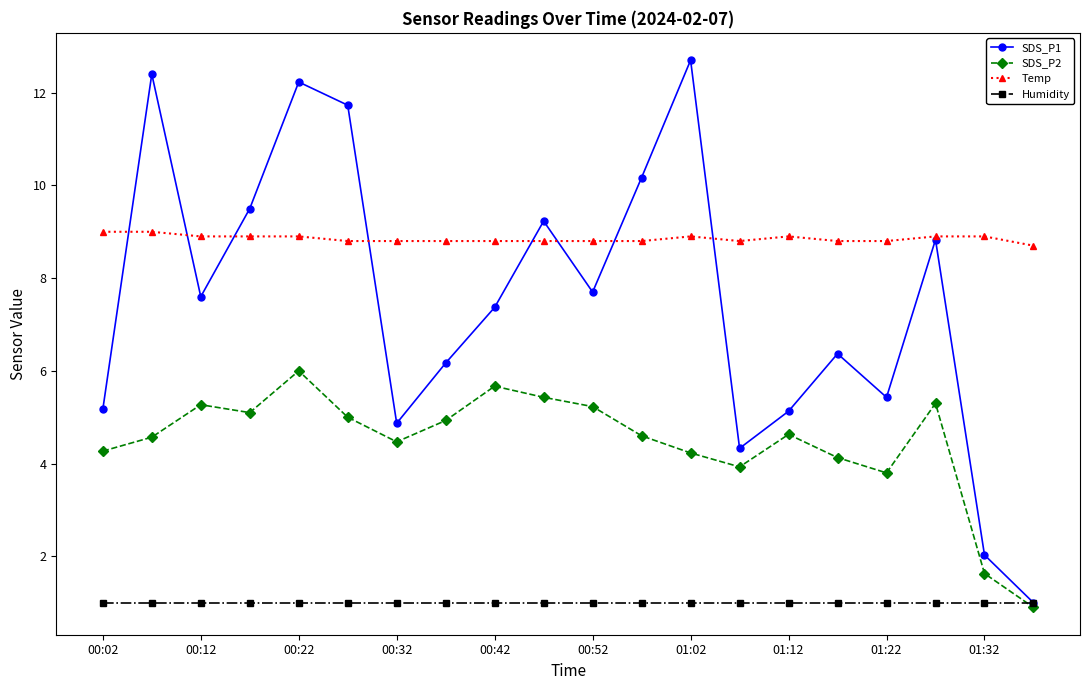

What is the greatest value displayed?

12.7